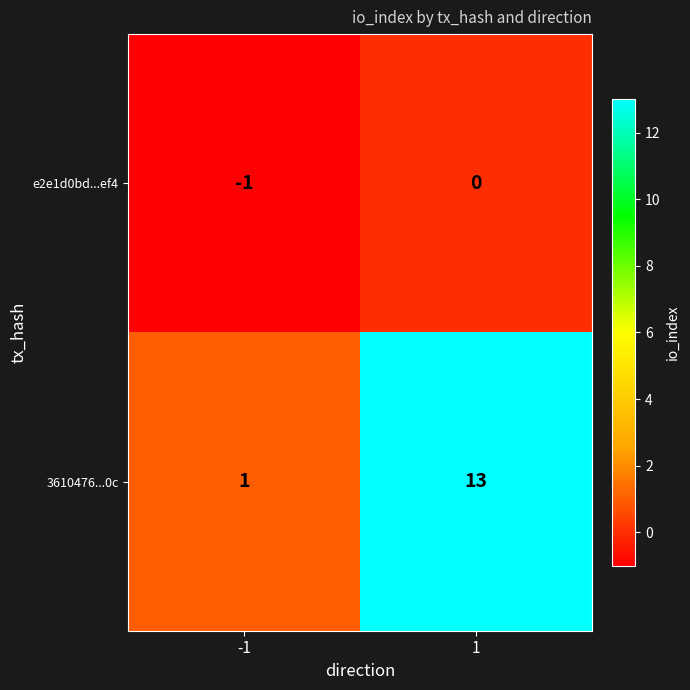

What is the difference between the maximum and minimum values in the 3610476...0c series?

12